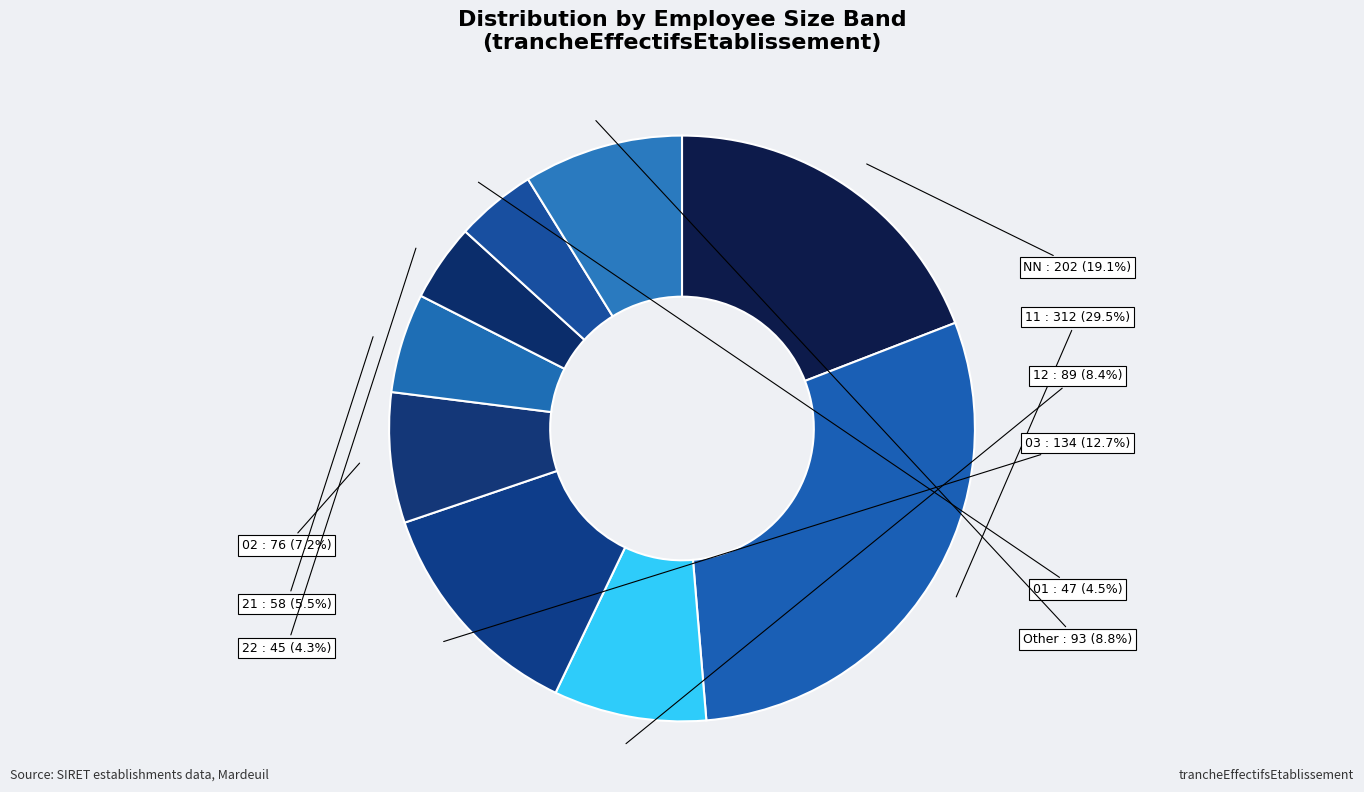

Between 03 and 11, which is larger?

11